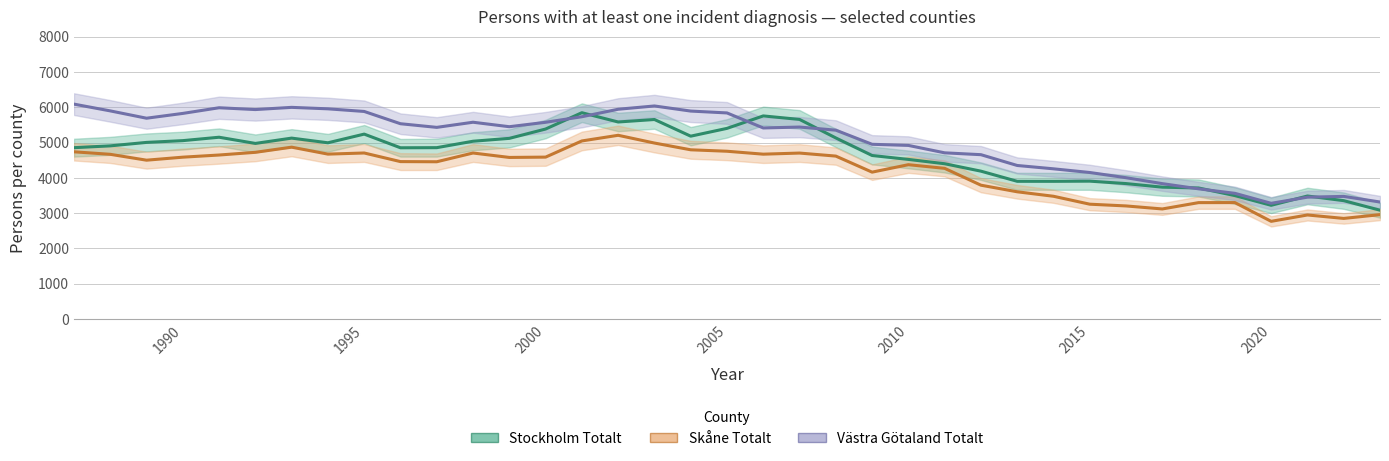

What is the spread (max minus min) of values at 1993?

1128.0